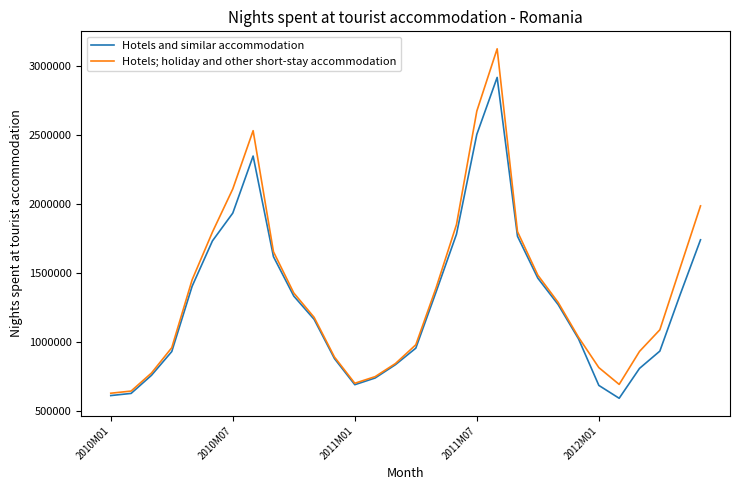

Which series has the widest spread of values?

Hotels; holiday and other short-stay accommodation